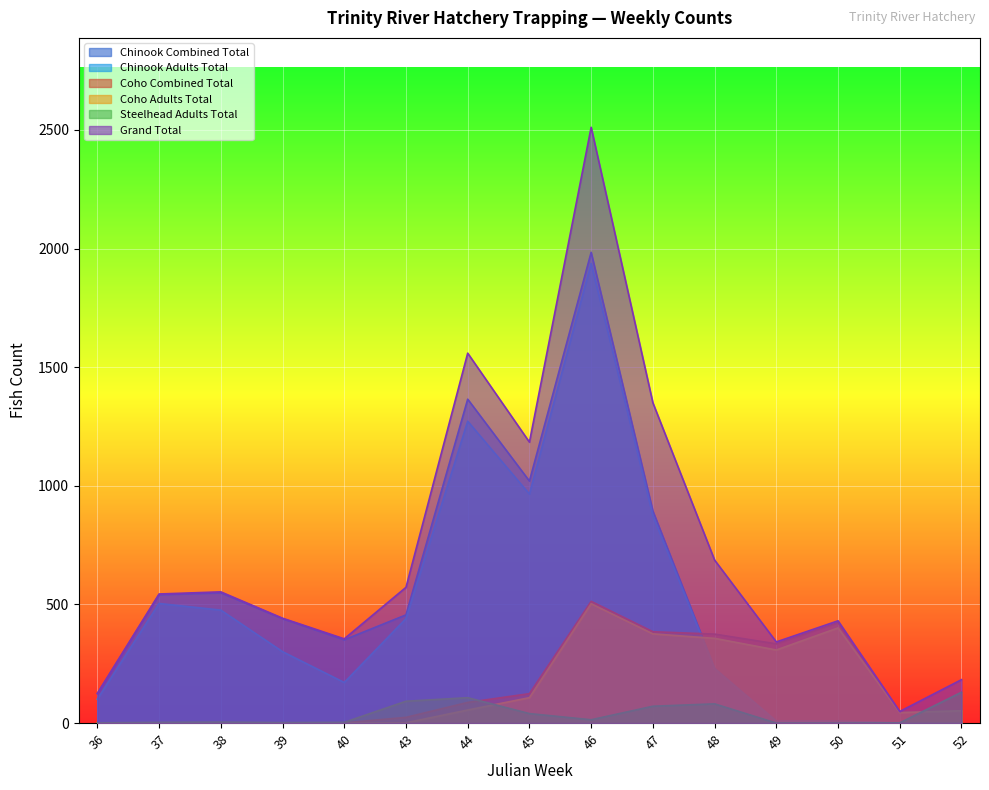

What is the total value across all series at 40?

881